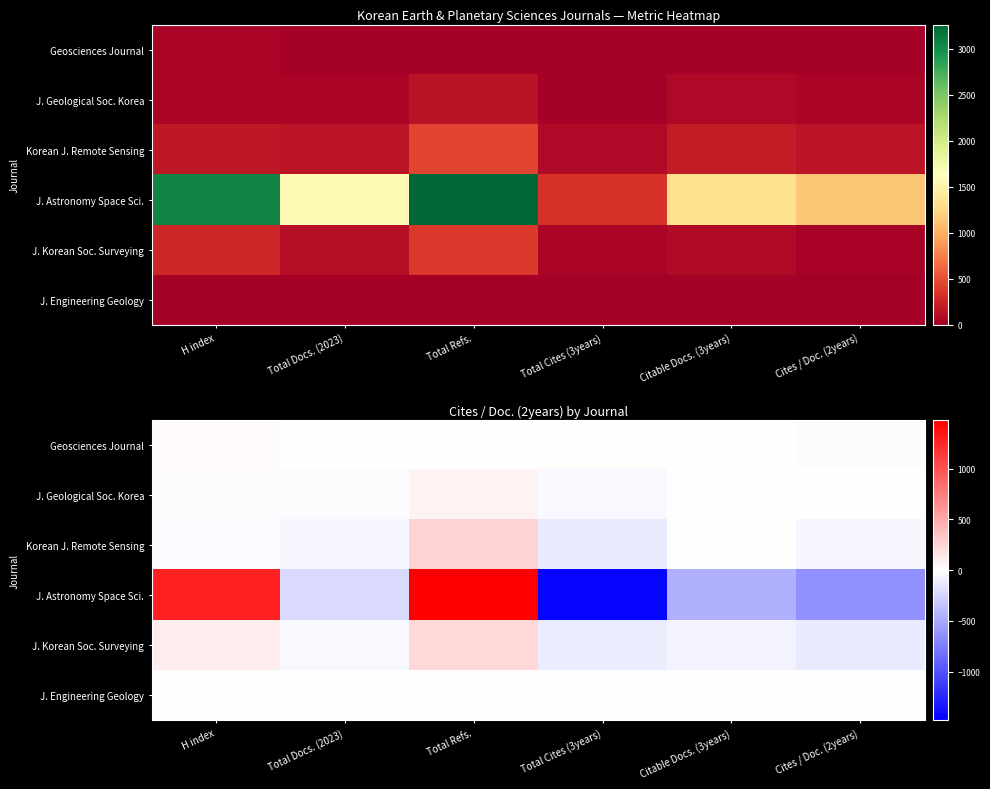

At which label does Korean J. Remote Sensing reach its minimum?

Total Cites (3years)